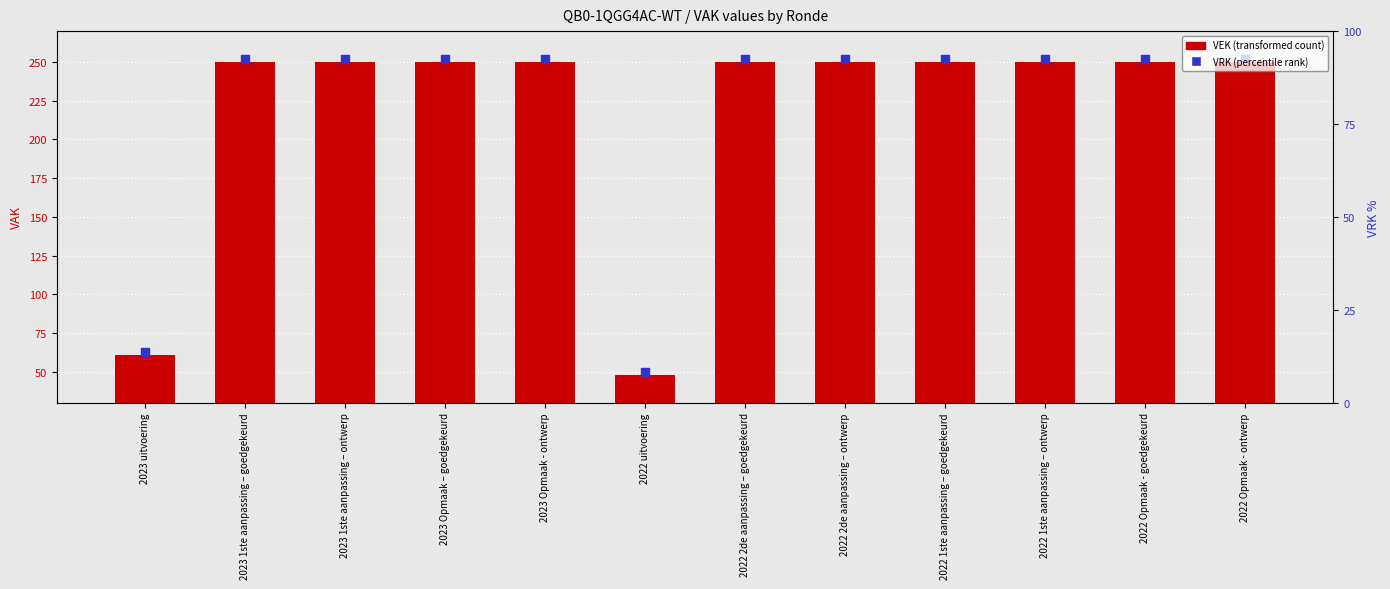

What is the change in value from 2023 uitvoering to 2023 Opmaak - ontwerp?

+189